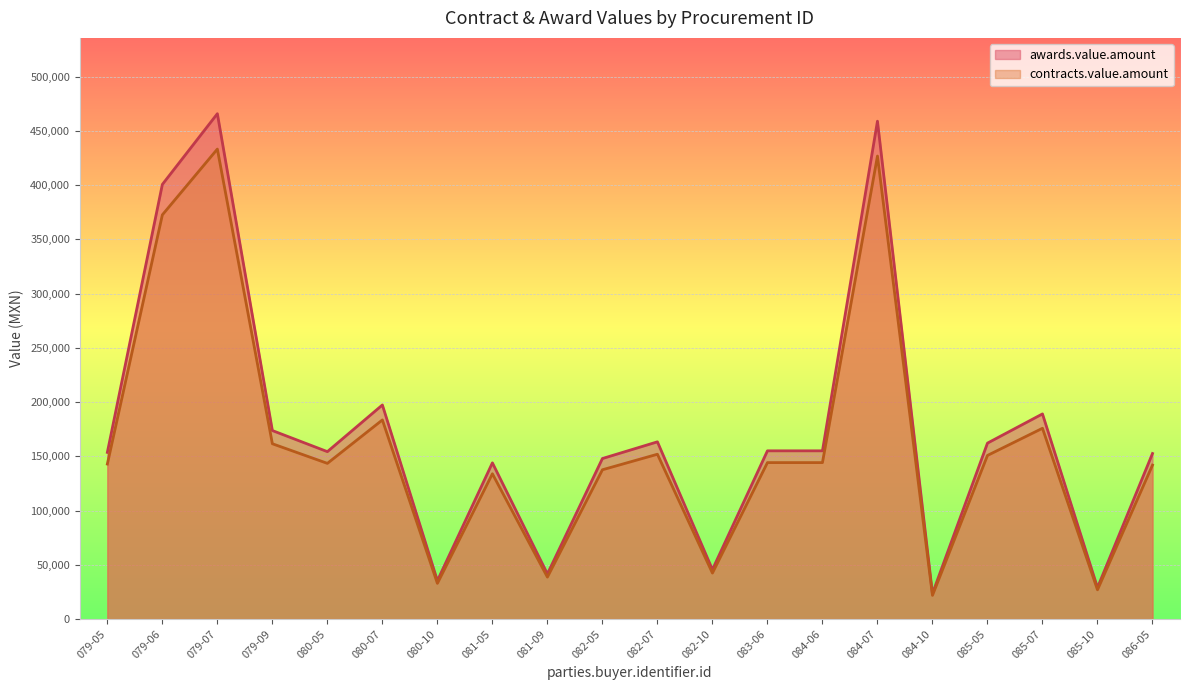

What is the greatest value displayed?

465804.0